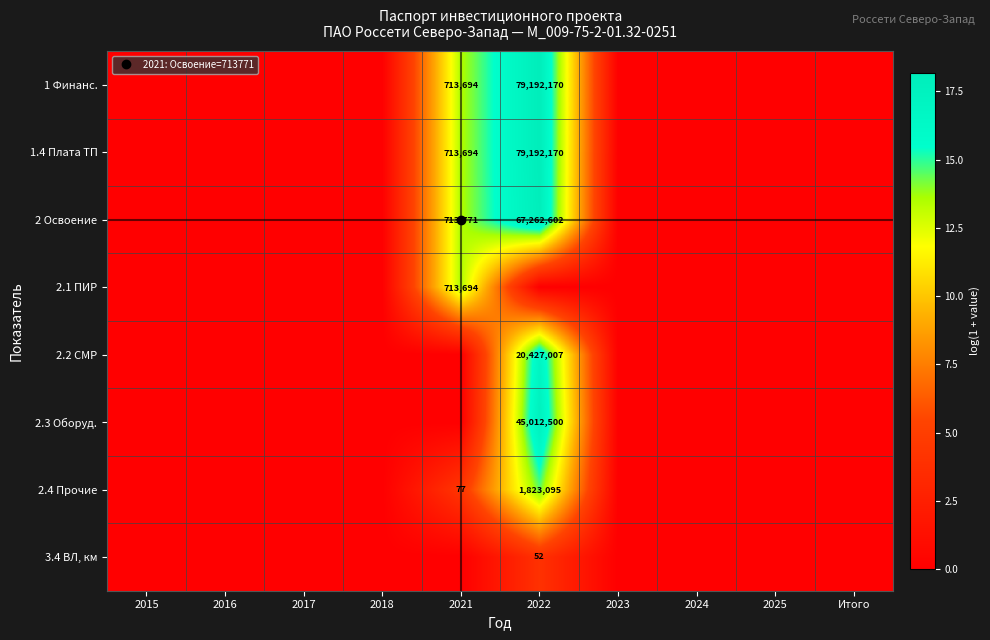

Which category has the highest value across all series?

2022